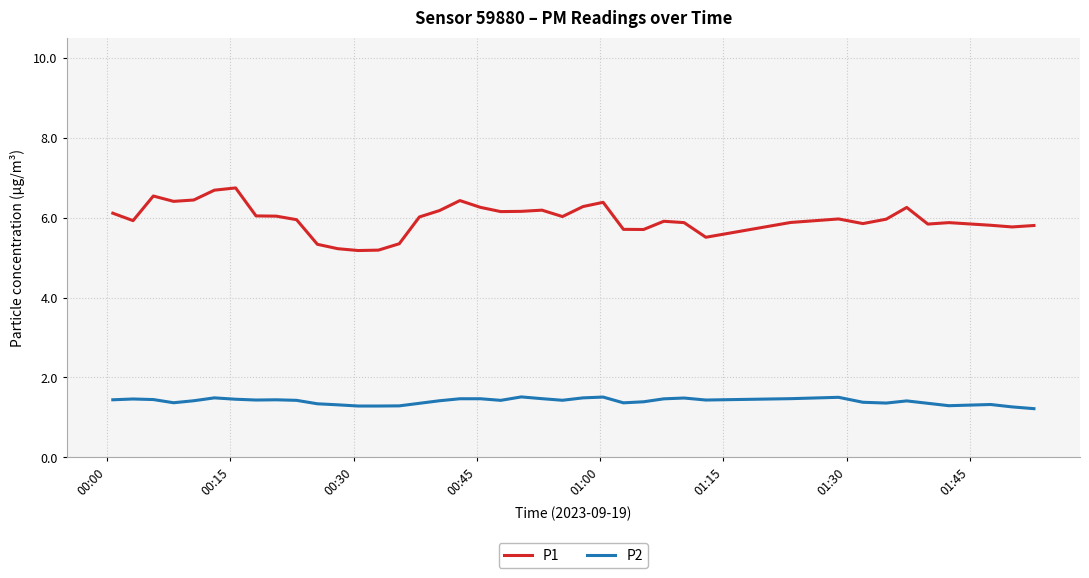

What is the lowest value of the P2 series?

1.2